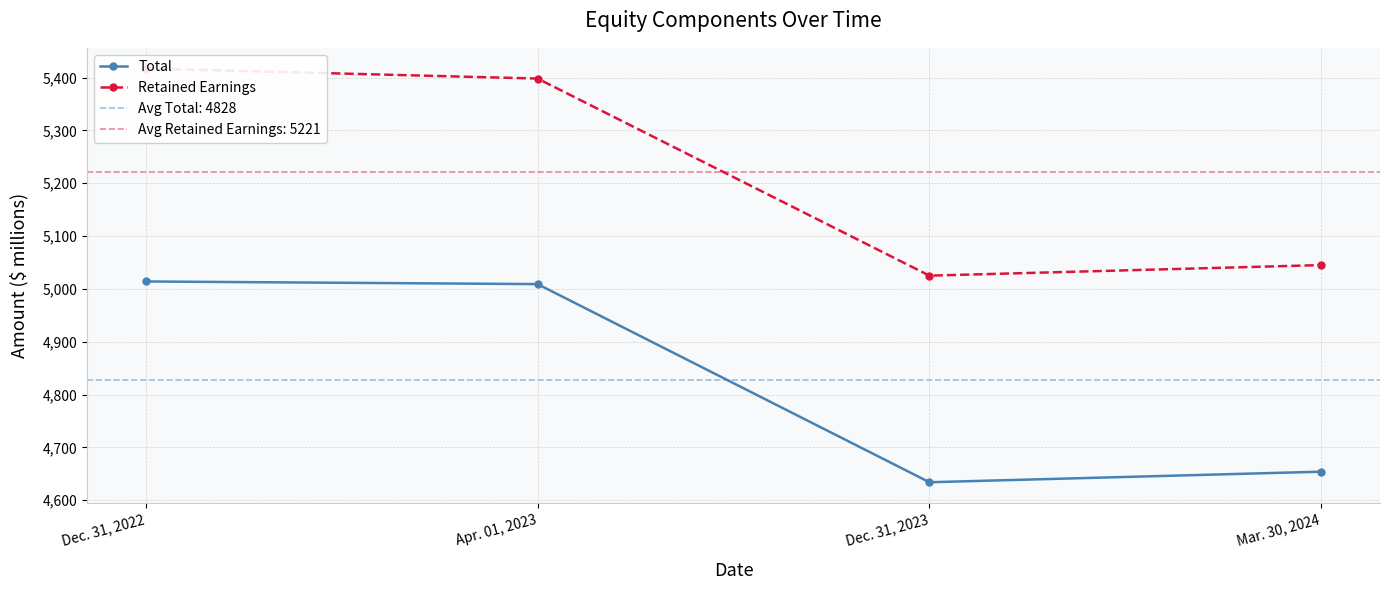

How many values in the Total series are below 5009?

2